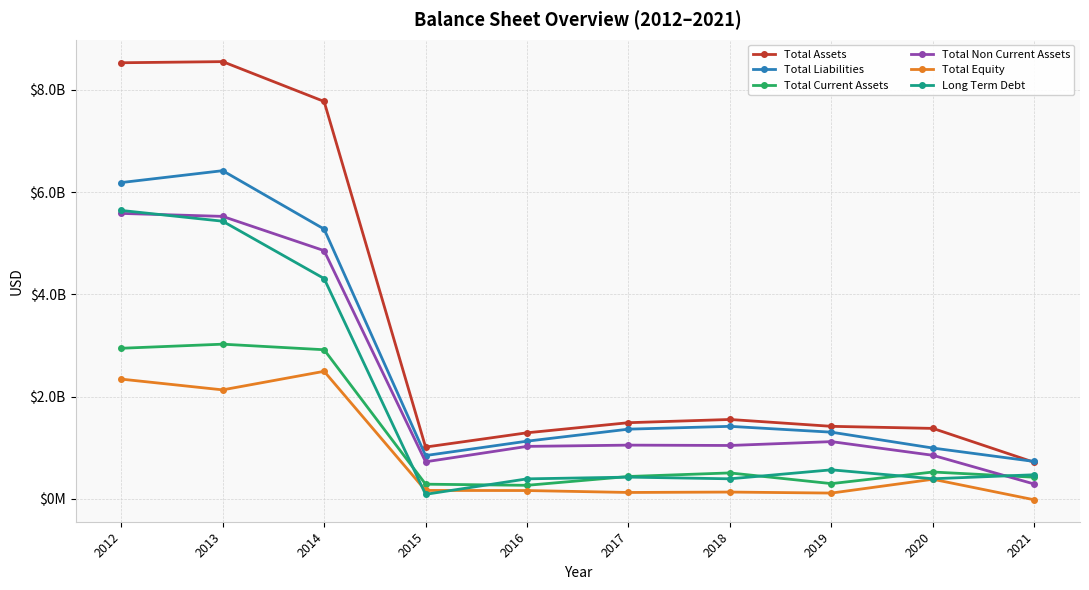

Rank the series by their maximum value, from highest to lowest.

Total Assets, Total Liabilities, Long Term Debt, Total Non Current Assets, Total Current Assets, Total Equity